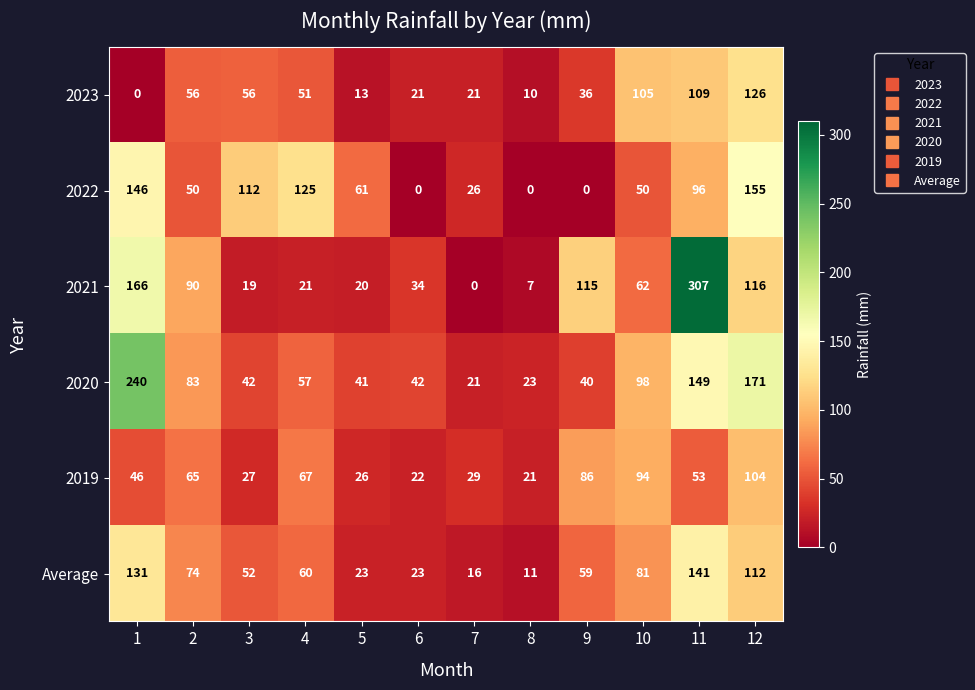

What value does the Average series have at 10?

81